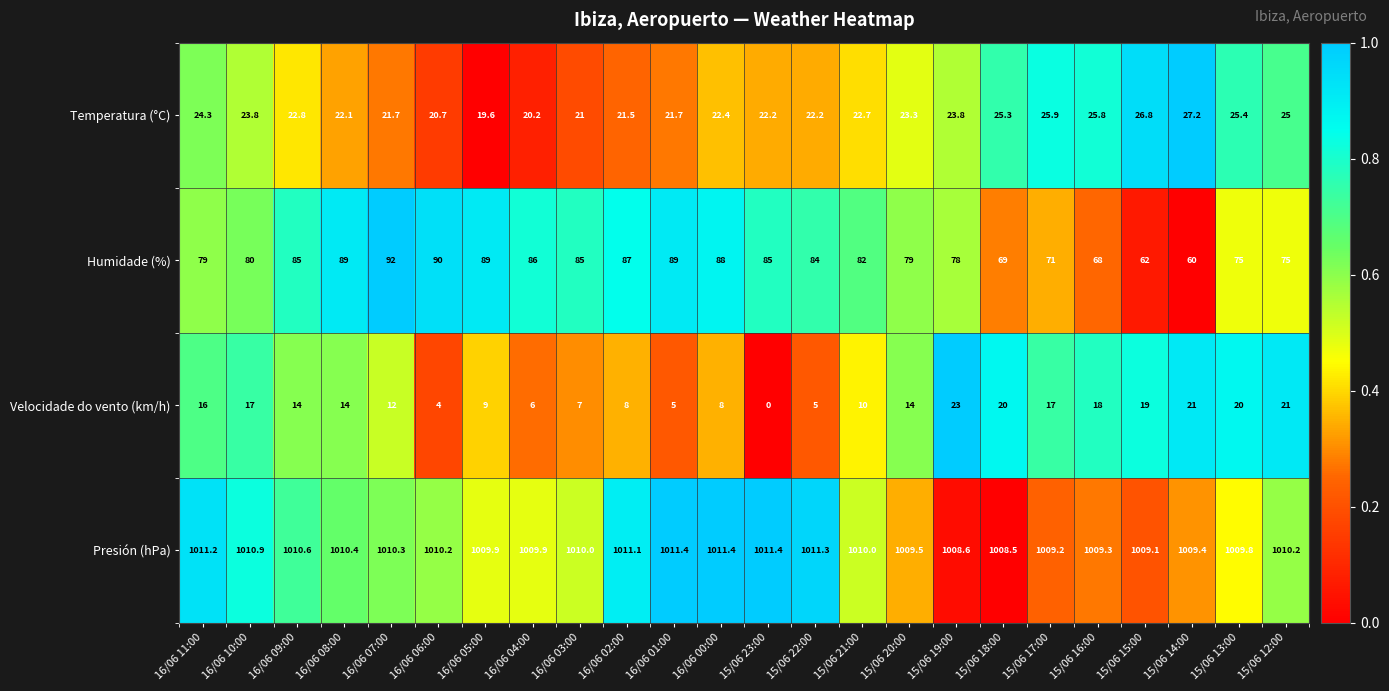

Rank the series by their maximum value, from highest to lowest.

Presión (hPa), Humidade (%), Temperatura (°C), Velocidade do vento (km/h)